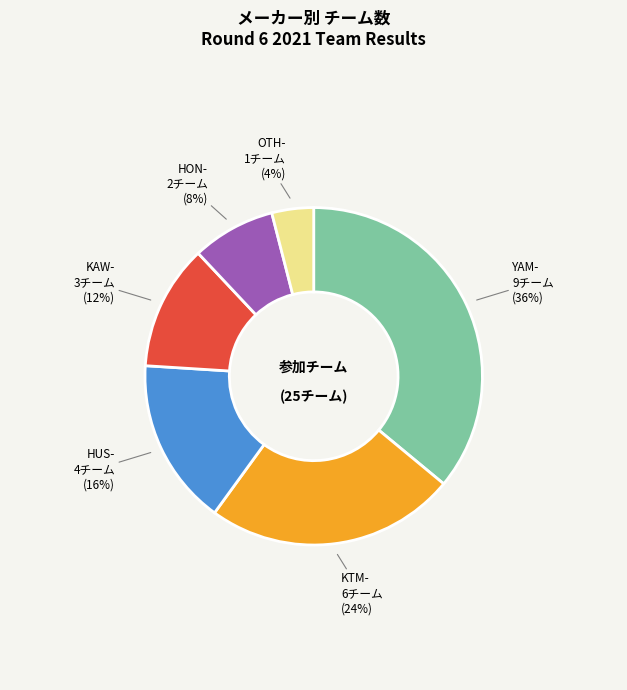

To the nearest percent, what is the average slice percentage?

17%